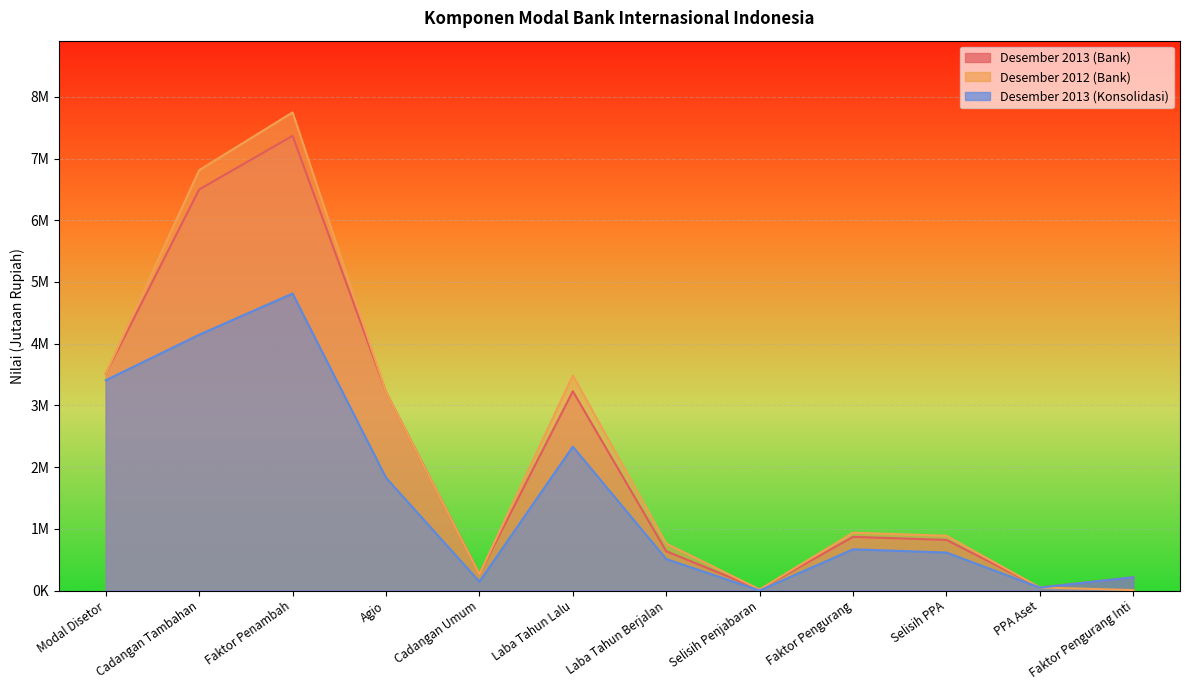

What is the difference between the maximum and minimum values in the Desember 2013 (Konsolidasi) series?

4813145